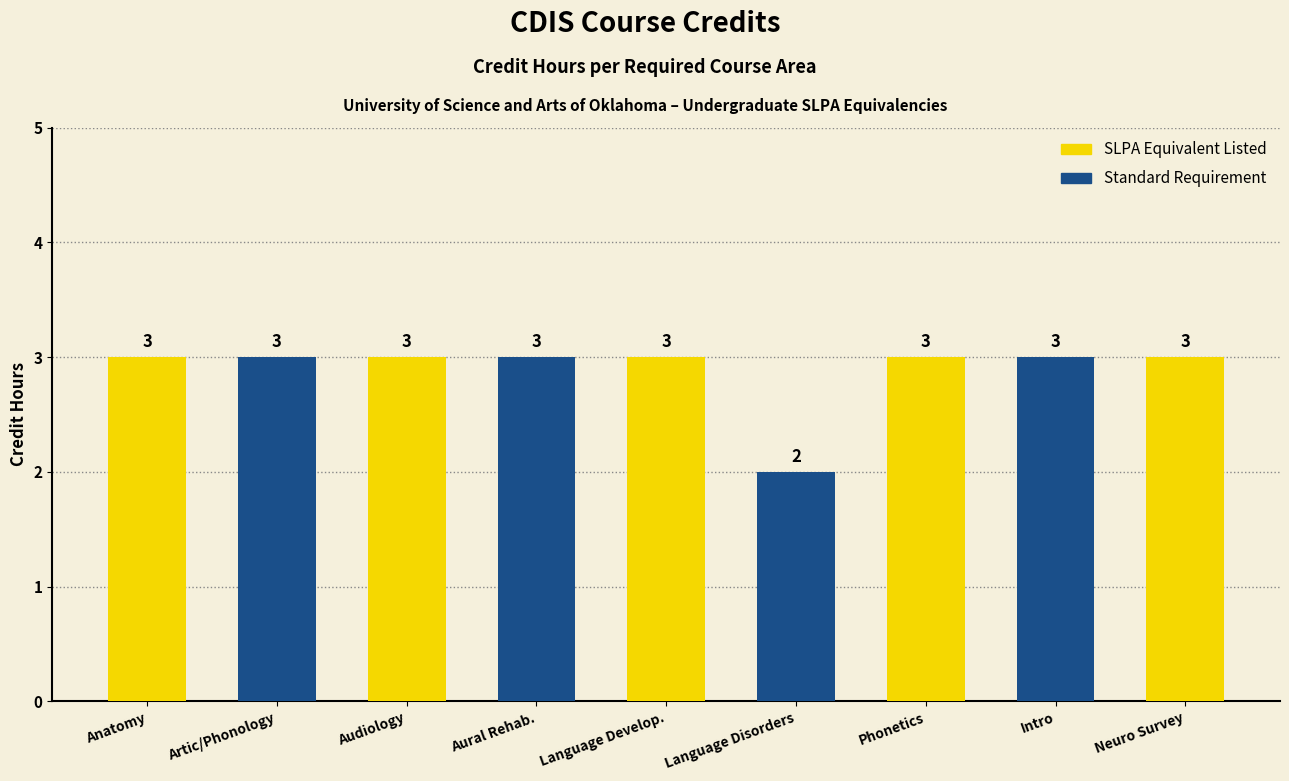

What is the label of the 9th bar from the left?

Neuro Survey